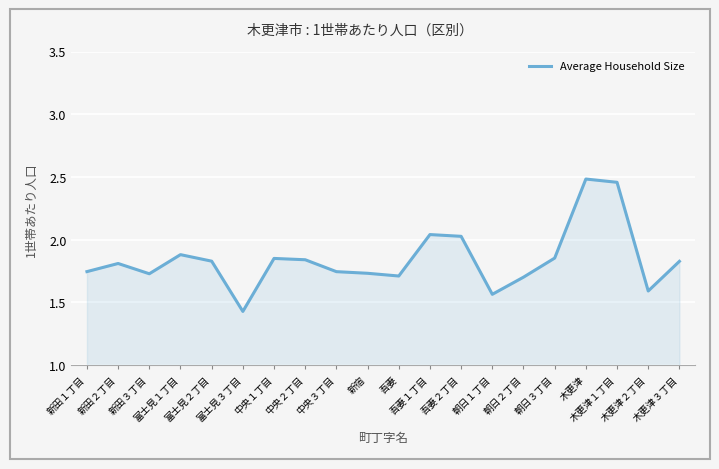

Which label corresponds to the smallest value in the chart?

富士見３丁目